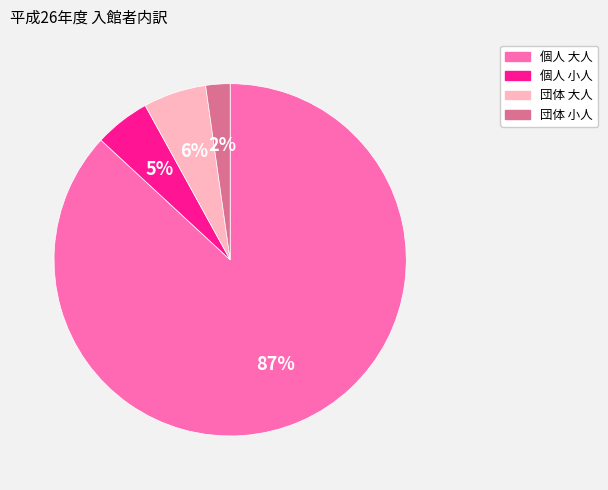

True or false: 団体 大人 accounts for 16% of the total.

False